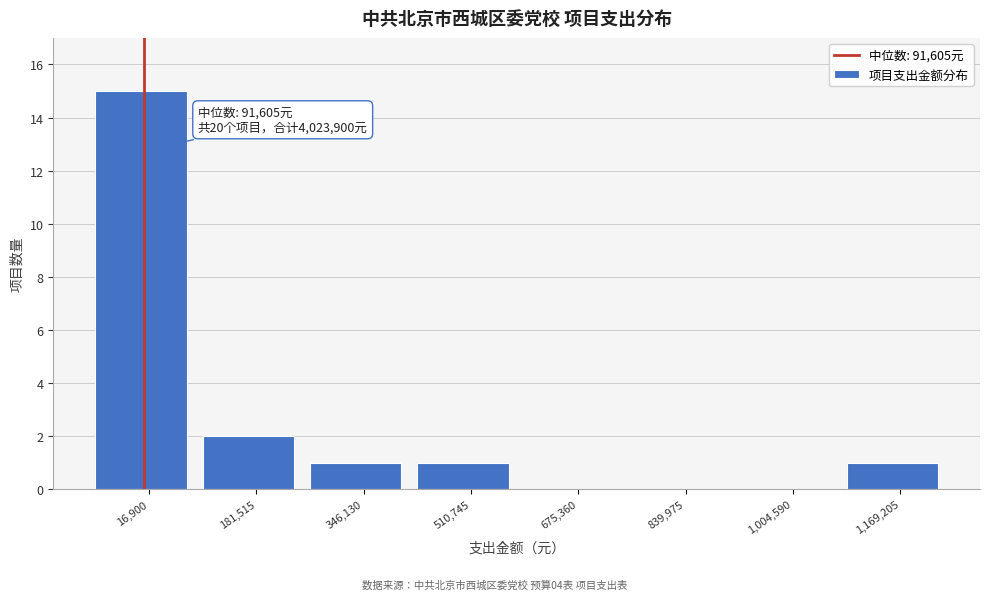

Reading left to right, list all the values displayed in this chart.

16,900=15	181,515=2	346,130=1	510,745=1	675,360=0	839,975=0	1,004,590=0	1,169,205=1